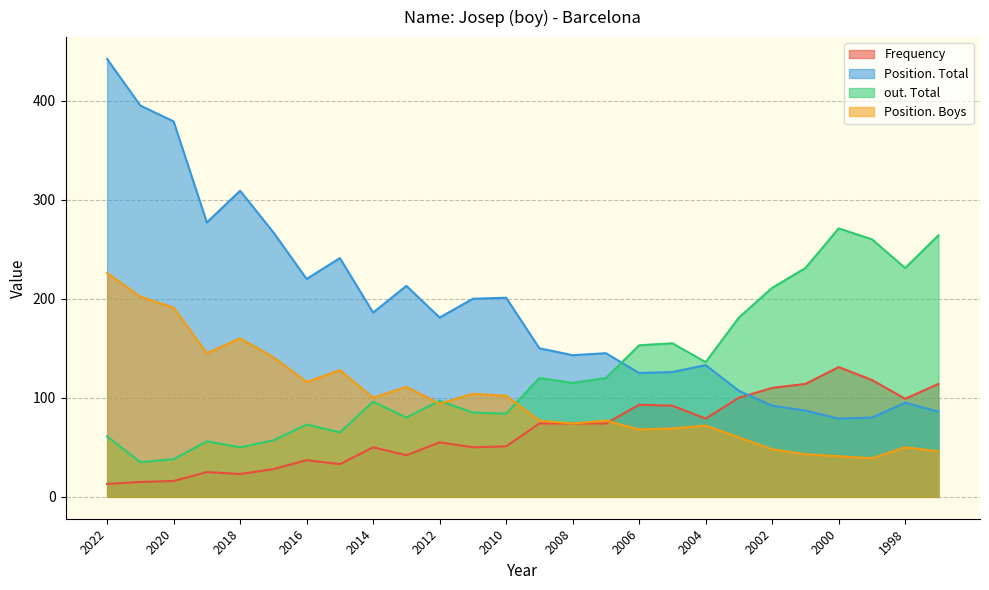

Rank the series at 1997 from lowest to highest value.

Position. Boys, Position. Total, Frequency, out. Total